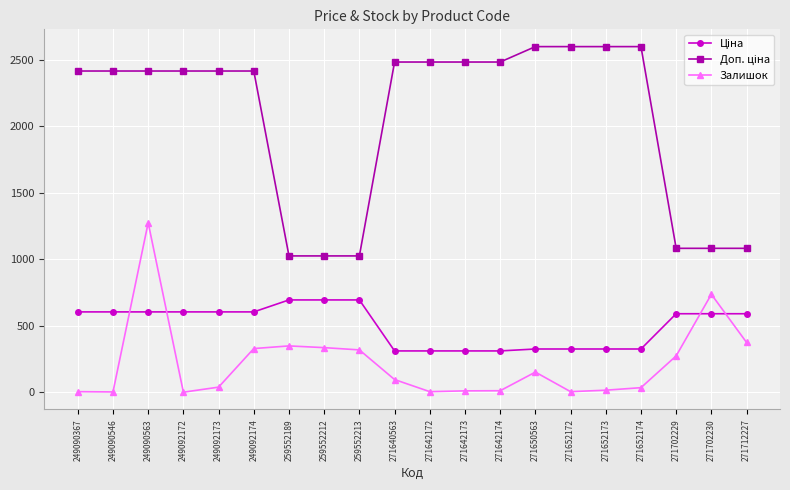

What is the difference between the highest and lowest values at 271702229?

808.7